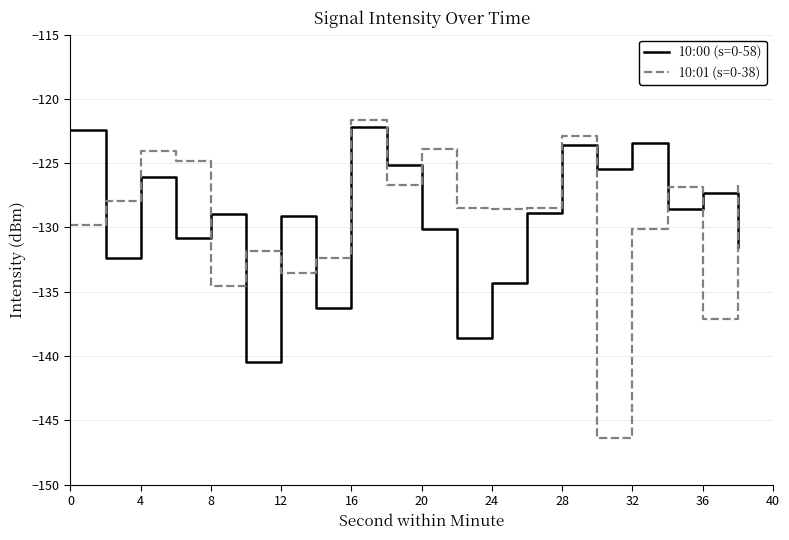

What is the smallest value displayed?

-146.4